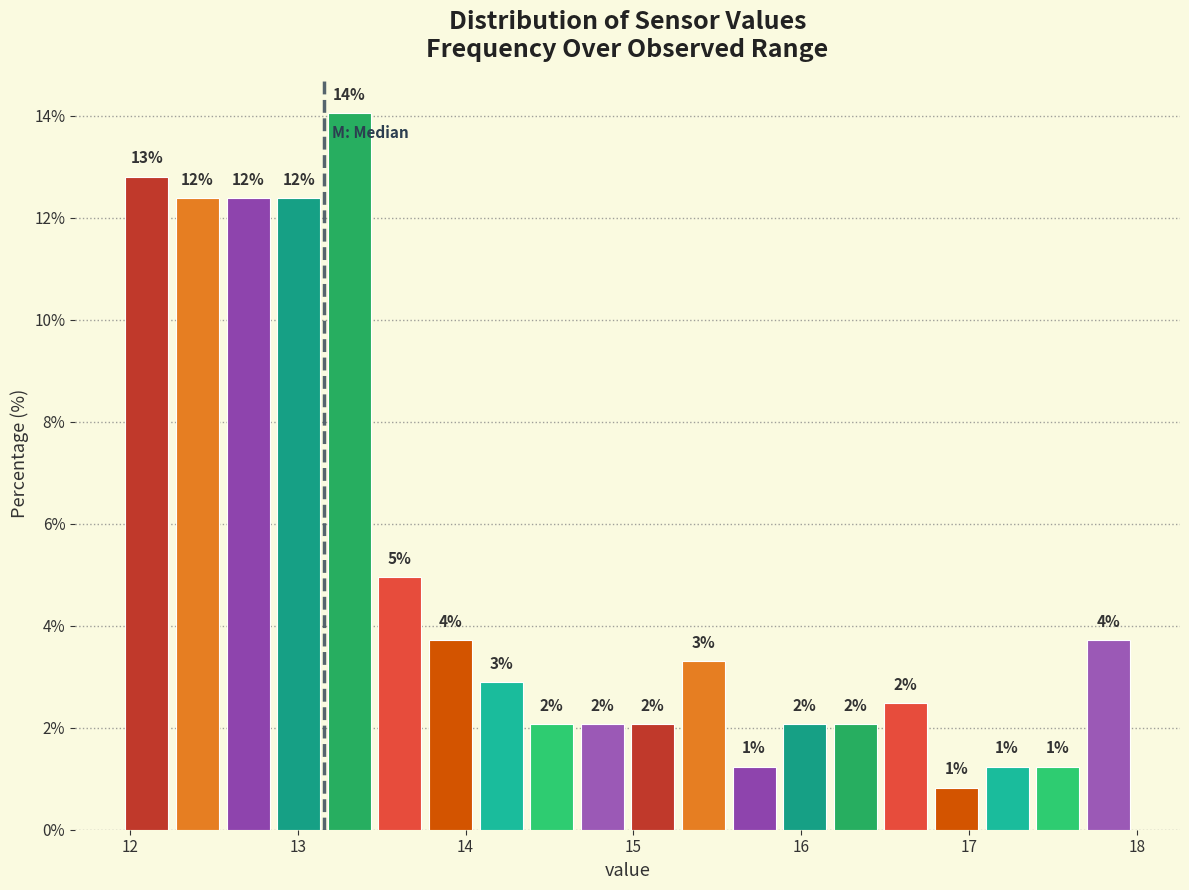

Around what value on the x-axis is the tallest bar? Give the approximate position of its centre, as read against the axis.

13.3